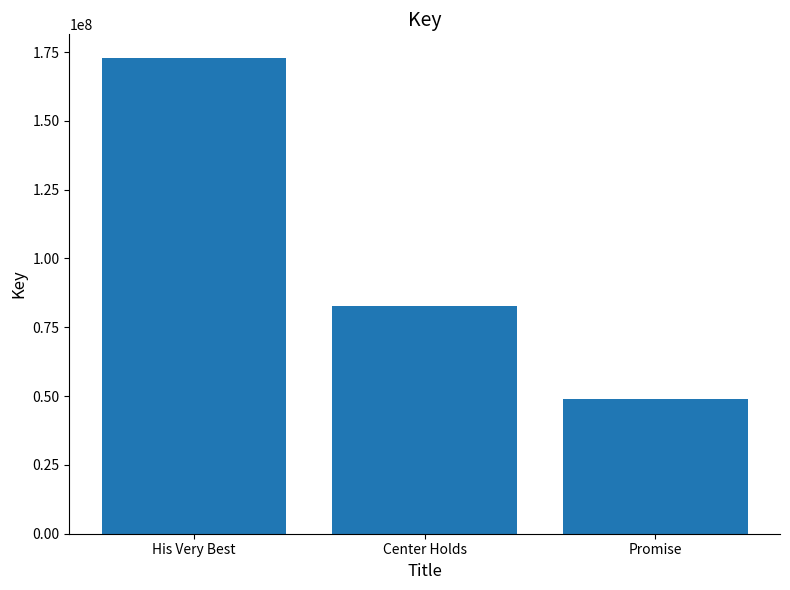

What is the difference between the values at Center Holds and His Very Best?

89919771